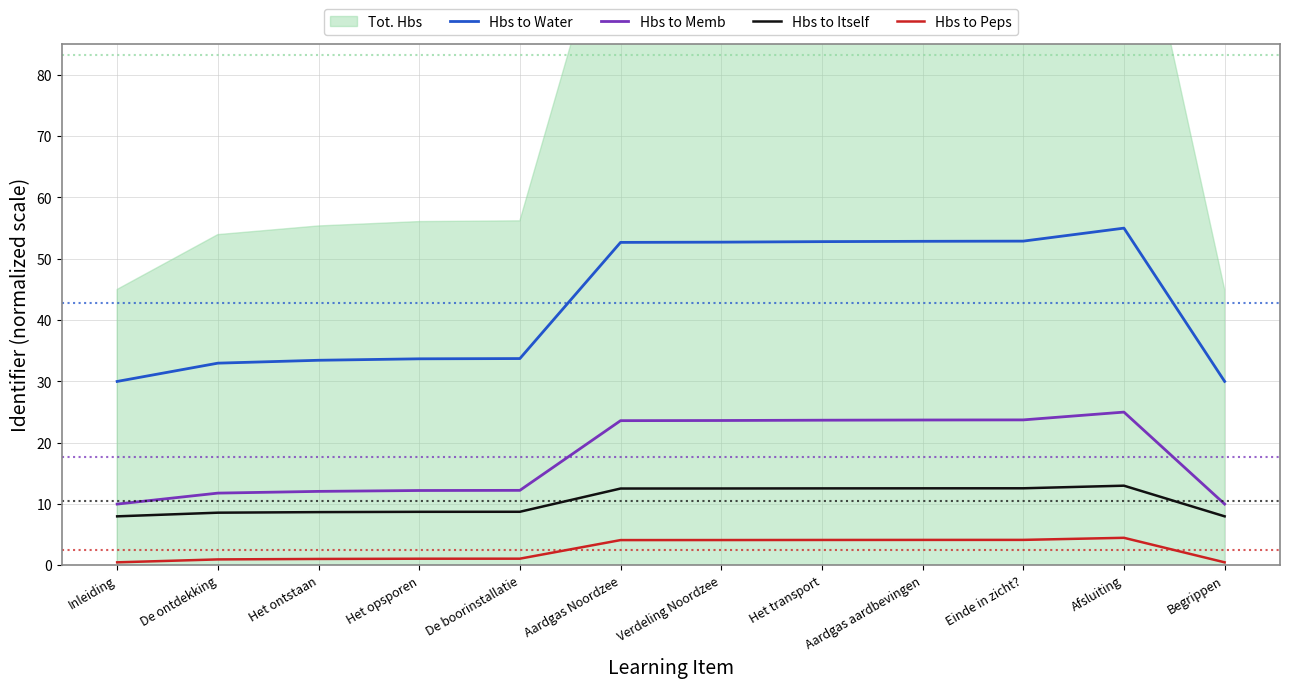

True or false: Hbs to Peps and Hbs to Itself intersect in this chart.

False